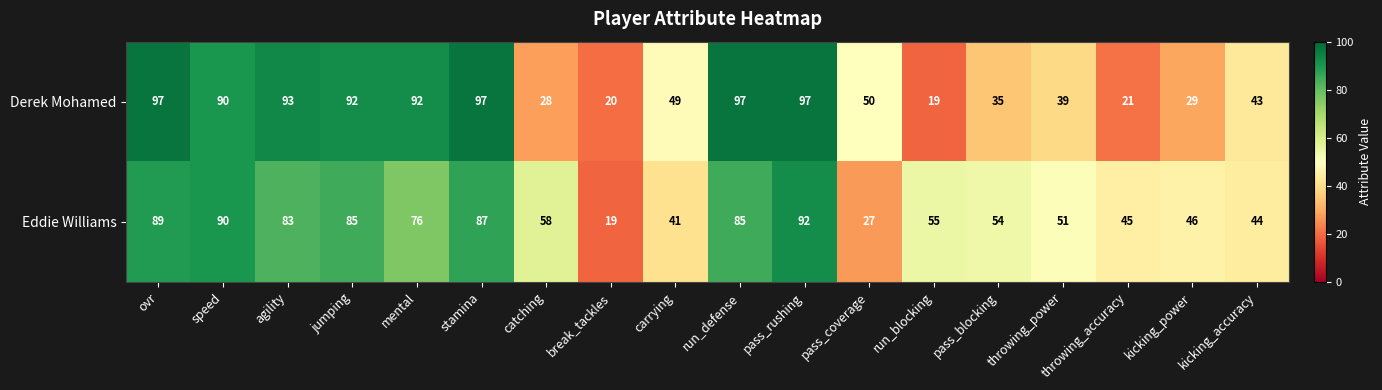

What is the spread (max minus min) of values at run_blocking?

36